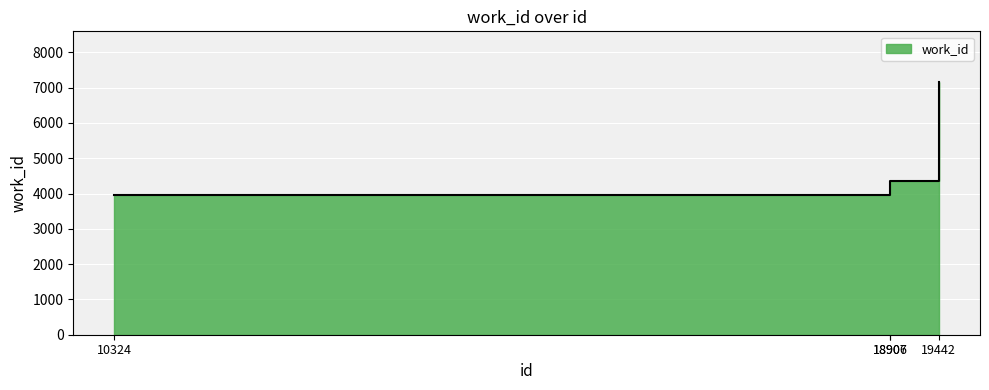

What is the ratio of the value at 18906 to the value at 10324?

1.1